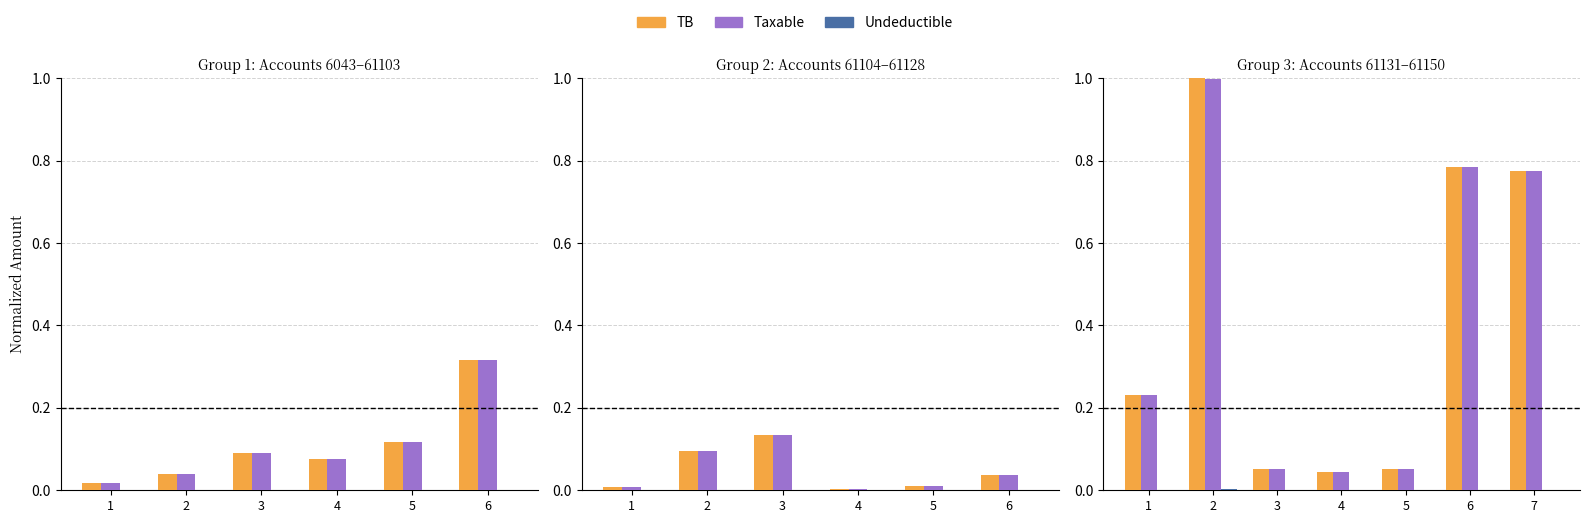

Are the bars horizontal?

No